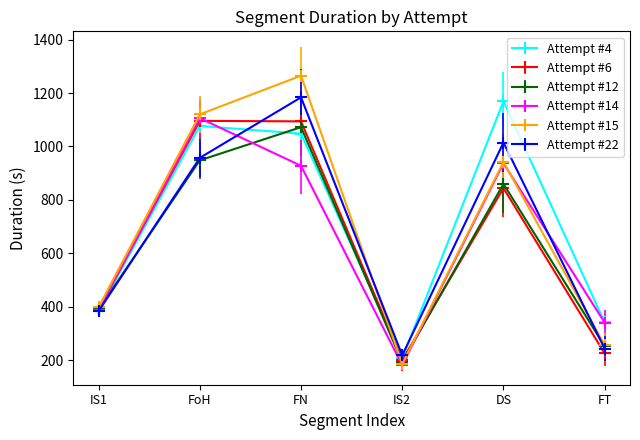

True or false: Attempt #12 has more than 1 interior local peaks.

True